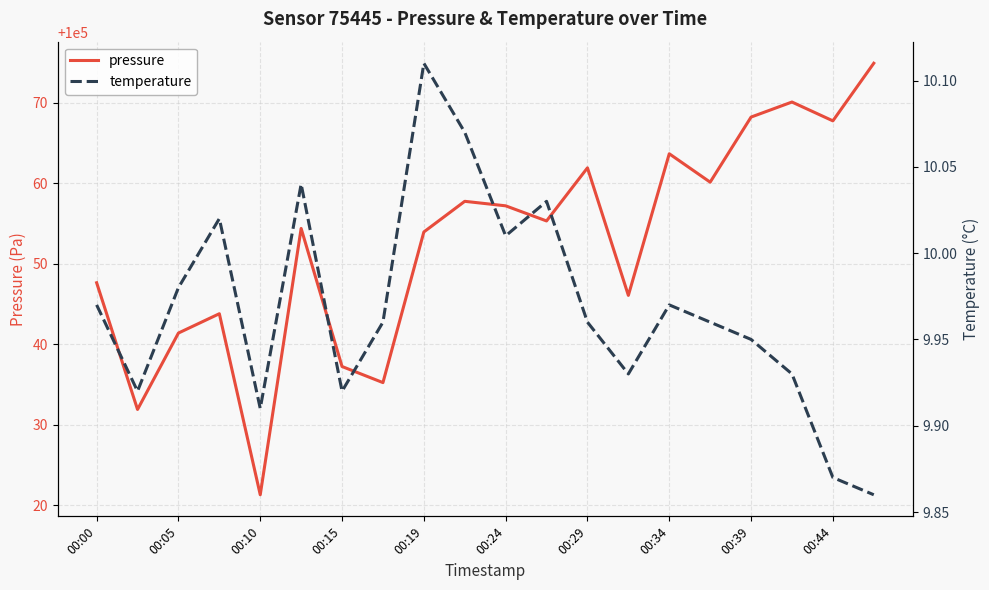

How many lines are shown in the chart?

2